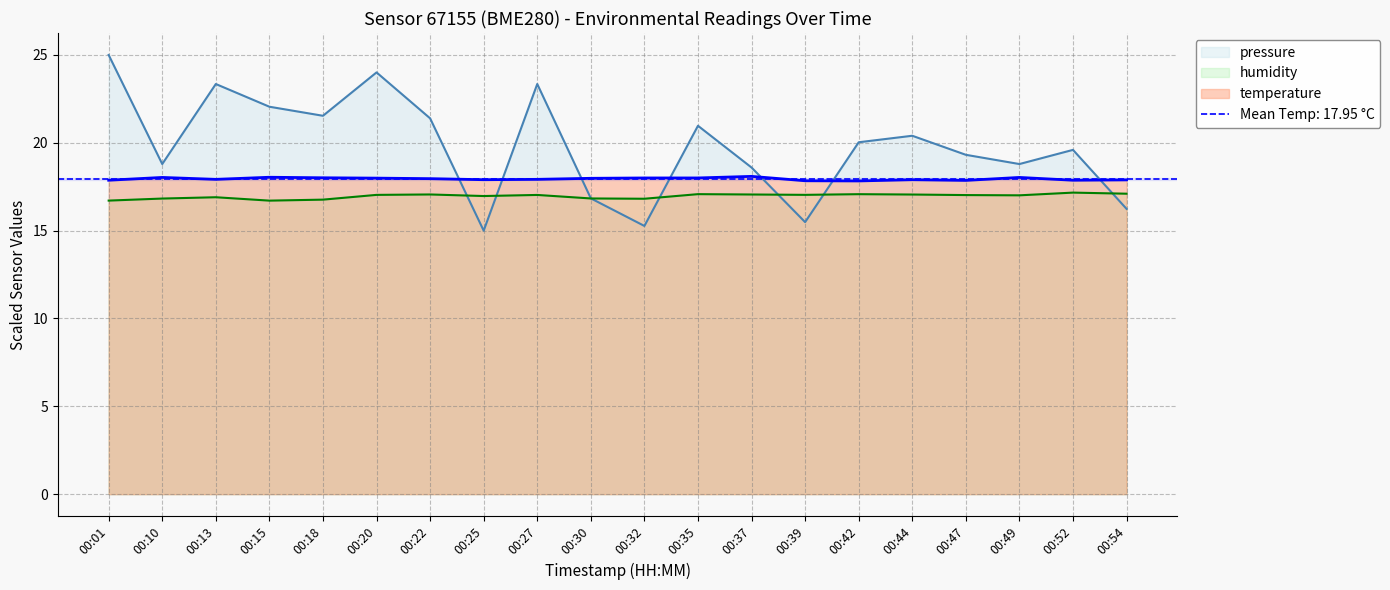

List the labels in order of temperature value, smallest first.

00:42, 00:39, 00:47, 00:01, 00:52, 00:54, 00:25, 00:44, 00:13, 00:27, 00:22, 00:30, 00:20, 00:32, 00:35, 00:18, 00:10, 00:49, 00:15, 00:37